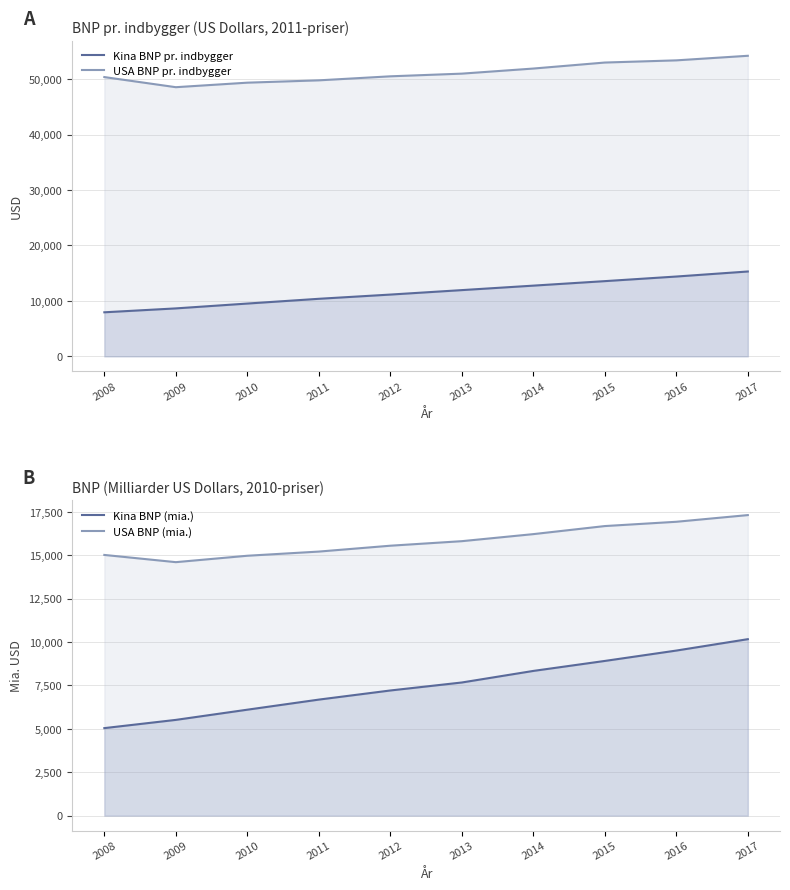

True or false: USA BNP (mia.) and USA BNP pr. indbygger cross at least once.

False